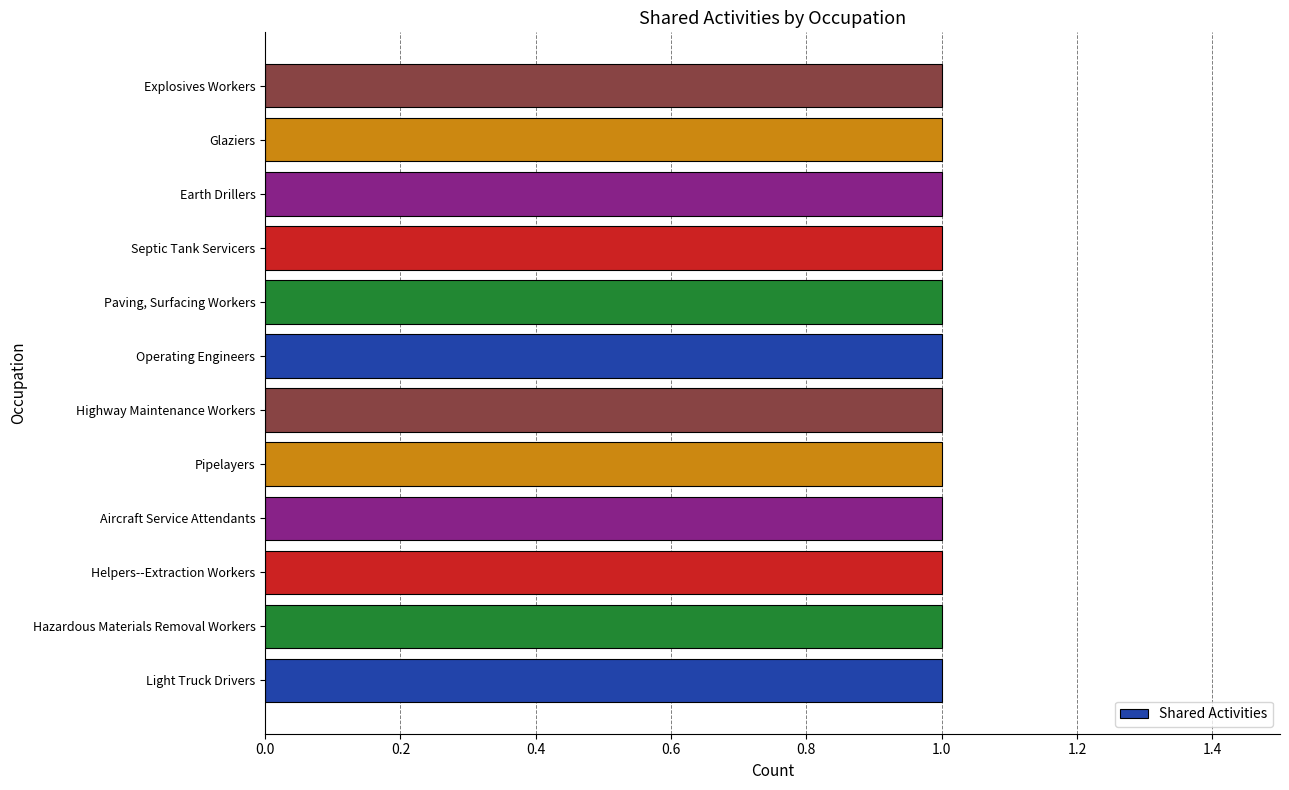

What is the average value of the Shared Activities series?

1